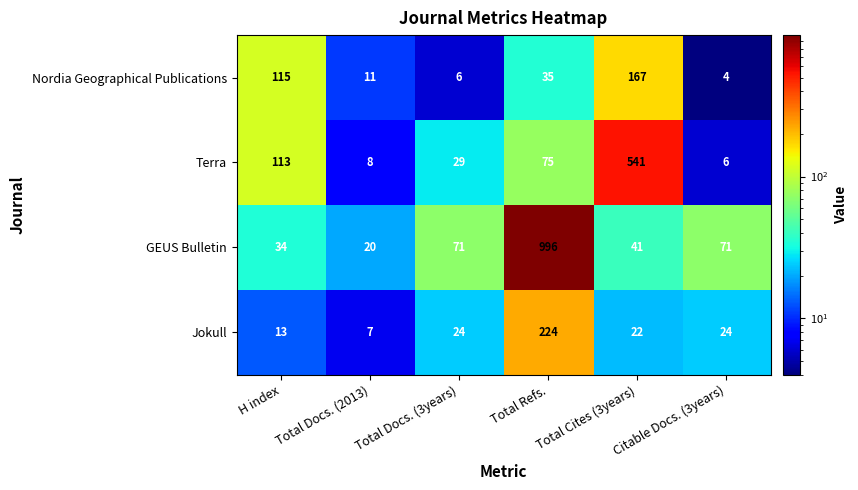

Rank the series by their maximum value, from lowest to highest.

Nordia Geographical Publications, Jokull, Terra, GEUS Bulletin